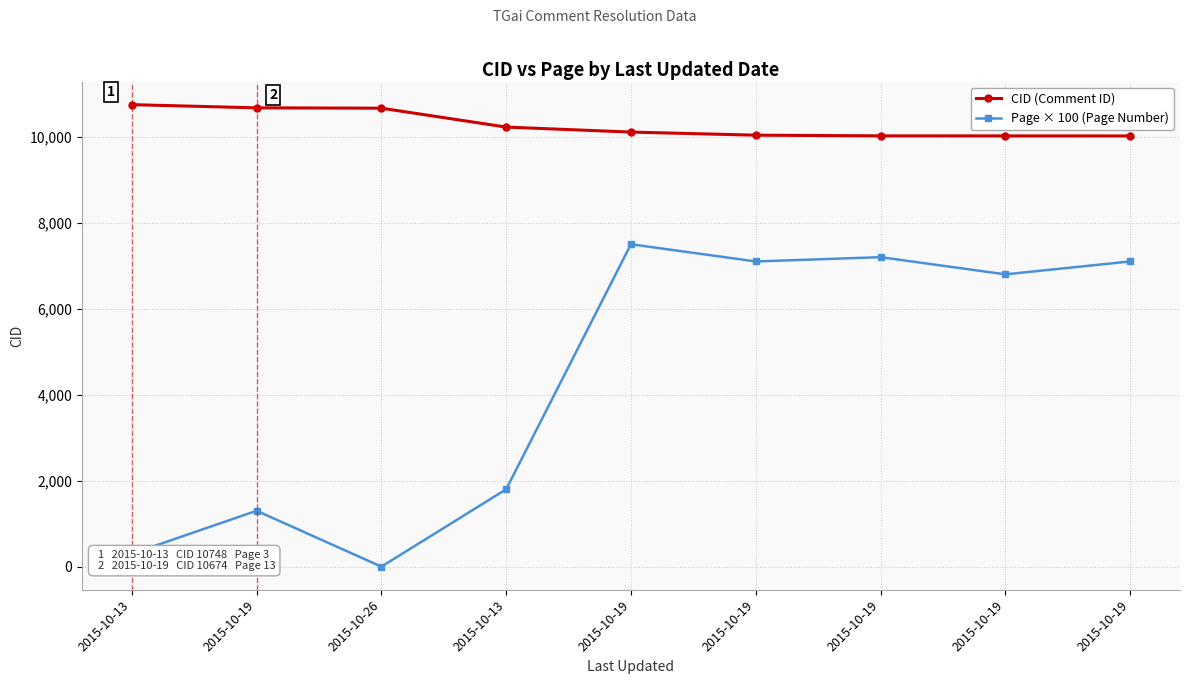

What are all the series names shown in the legend?

CID (Comment ID), Page × 100 (Page Number)